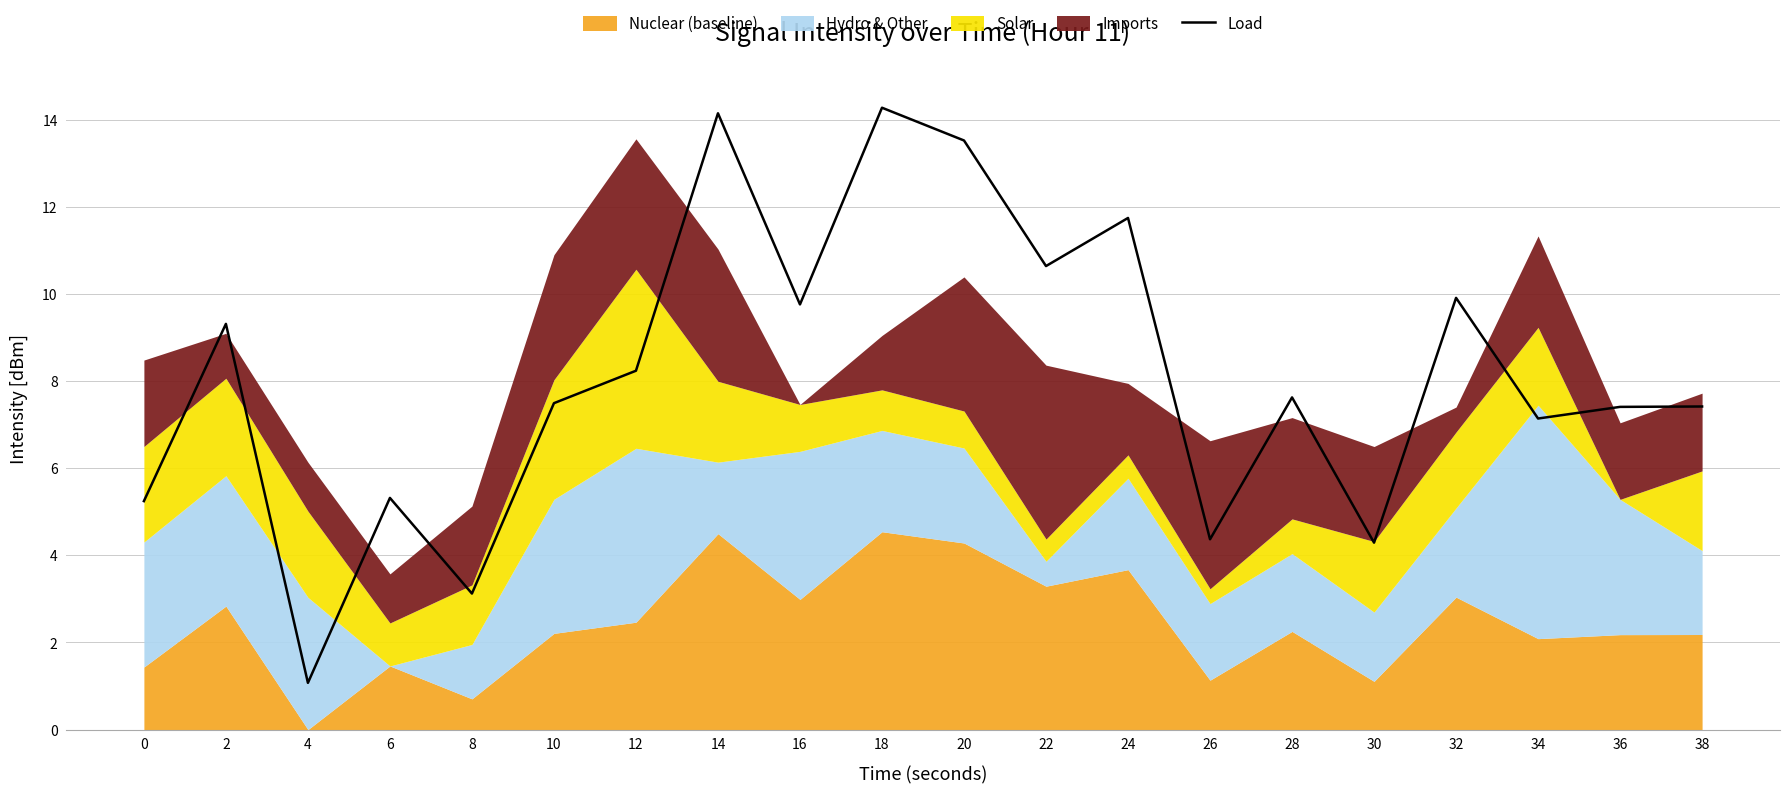

List the labels in order of value, largest first.

18, 14, 20, 24, 22, 32, 16, 2, 12, 28, 10, 38, 36, 34, 6, 0, 26, 30, 8, 4